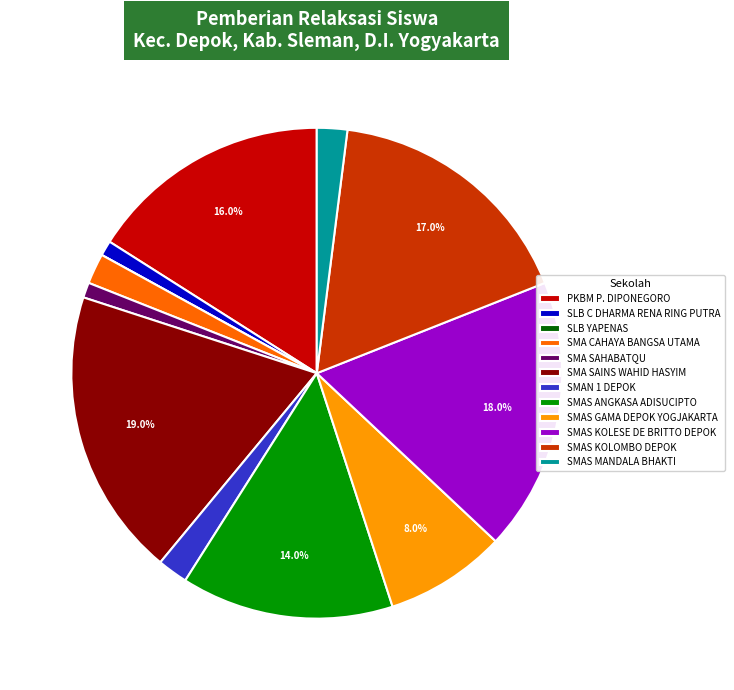

Does SMAS ANGKASA ADISUCIPTO account for over 50% of the chart?

No